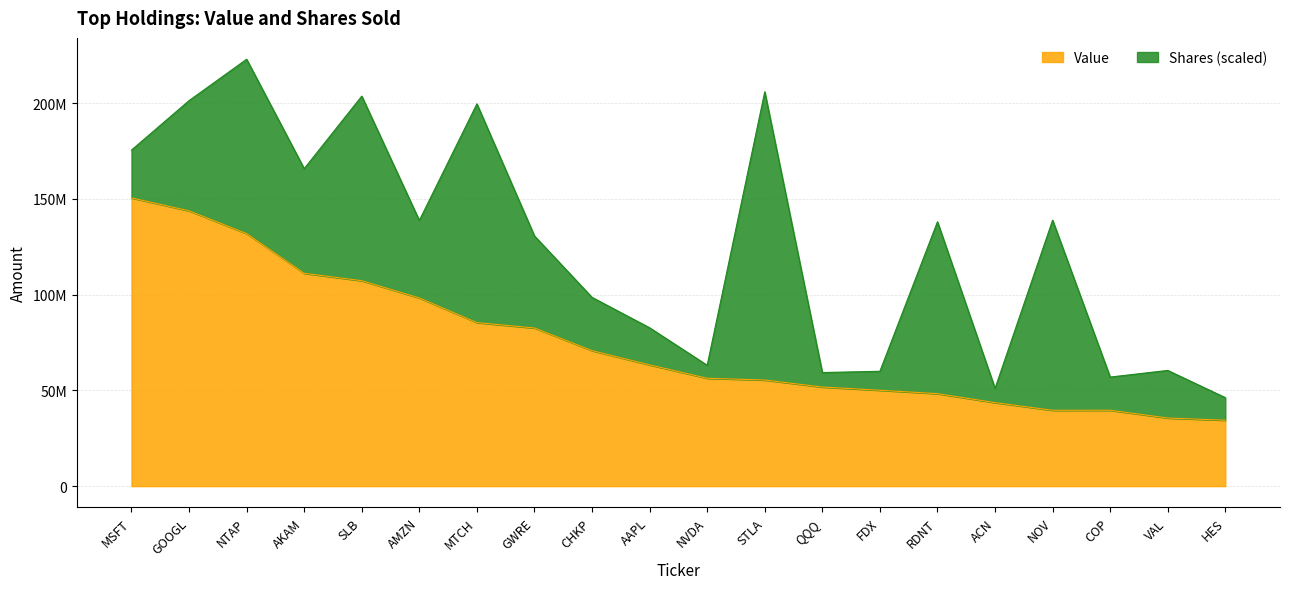

Which label corresponds to the smallest value in the chart?

HES